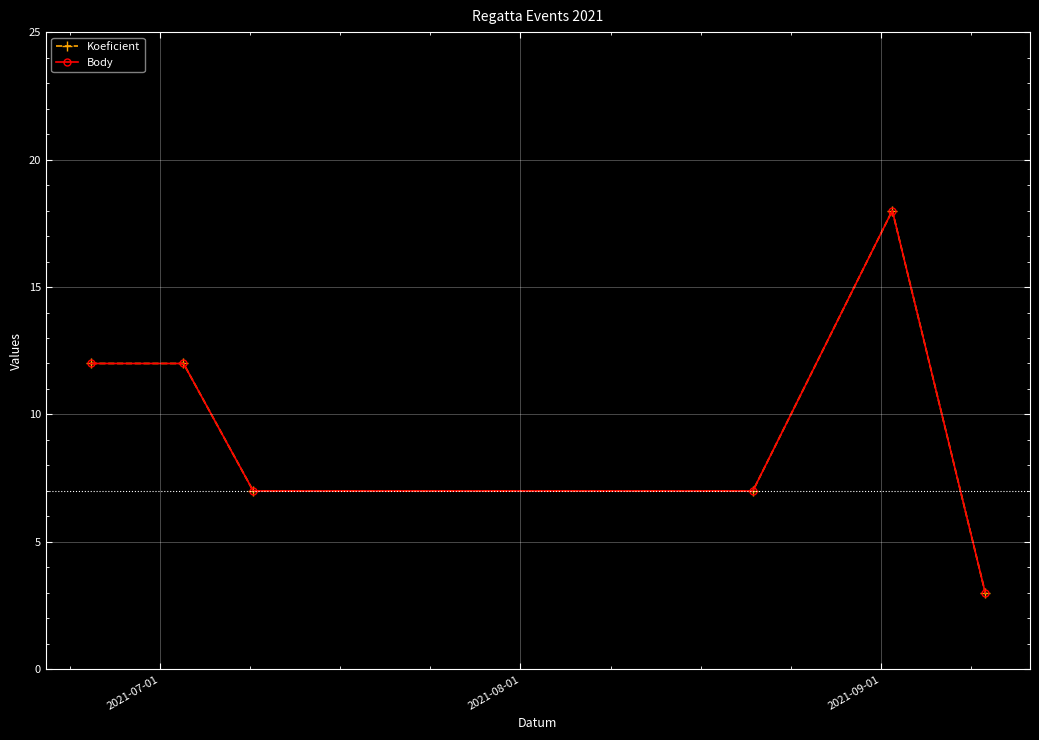

Is this an area chart (filled region under the line)?

No